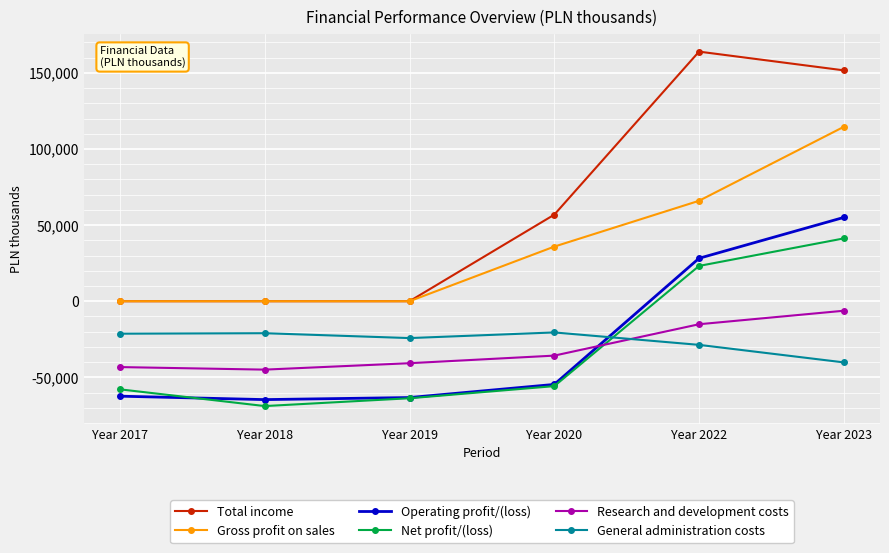

At which label is Total income closest to 81991?

Year 2020